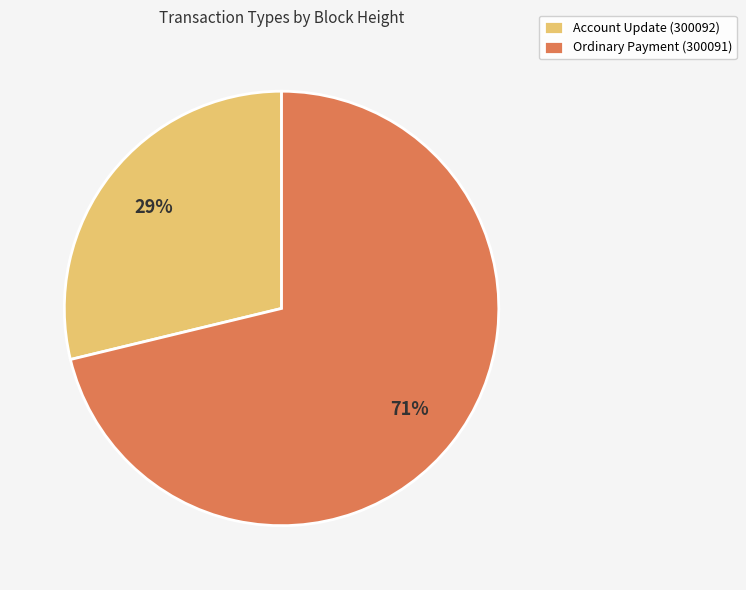

To the nearest percent, what is the difference between the largest and smallest slice percentages?

42%